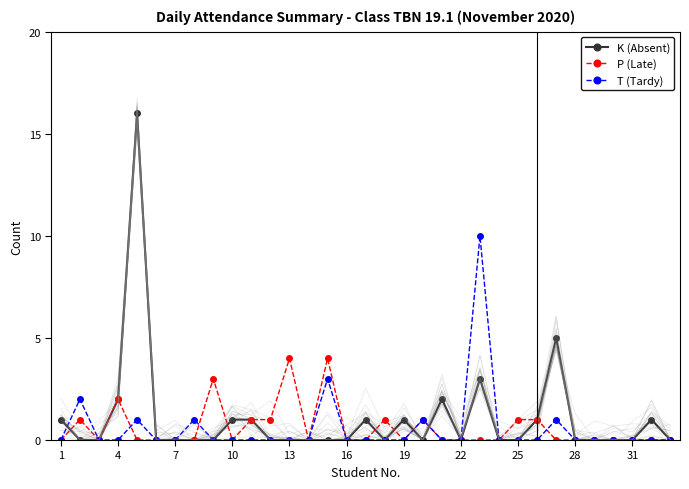

True or false: K (Absent) has more than 2 interior local peaks.

True